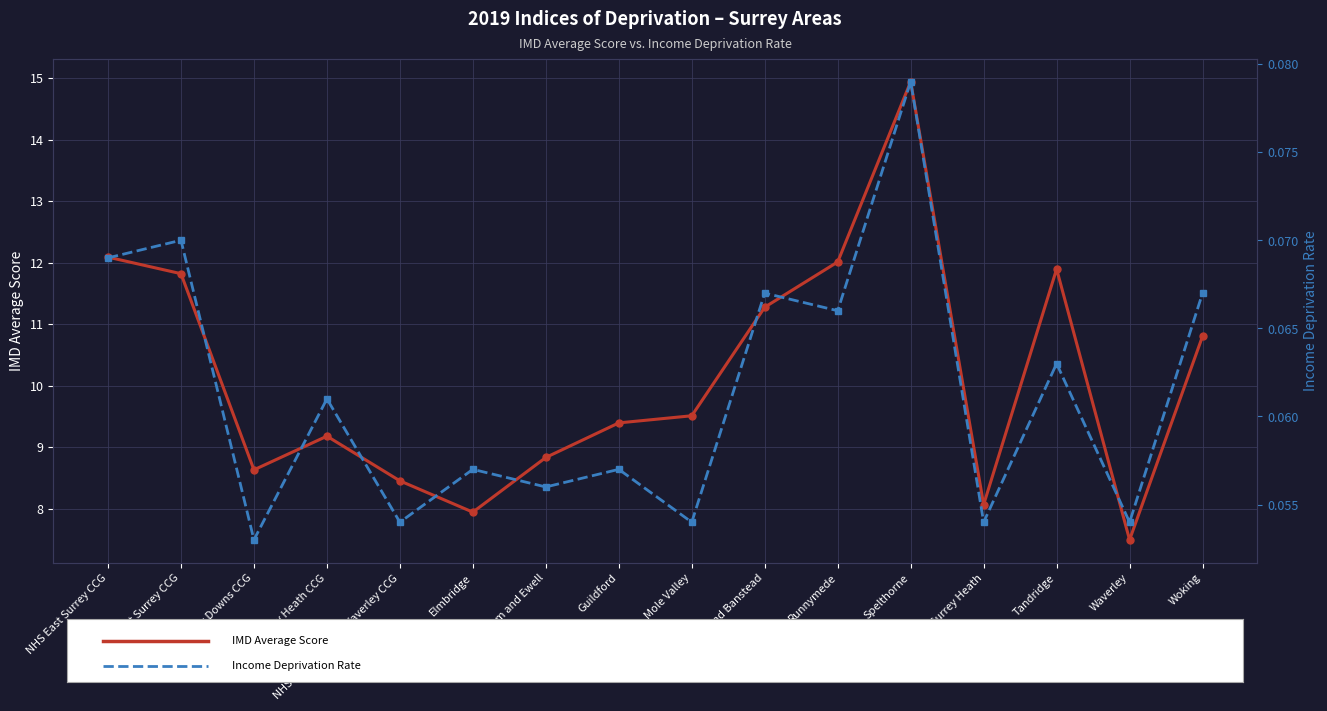

How many values in the IMD Average Score series exceed 9?

10